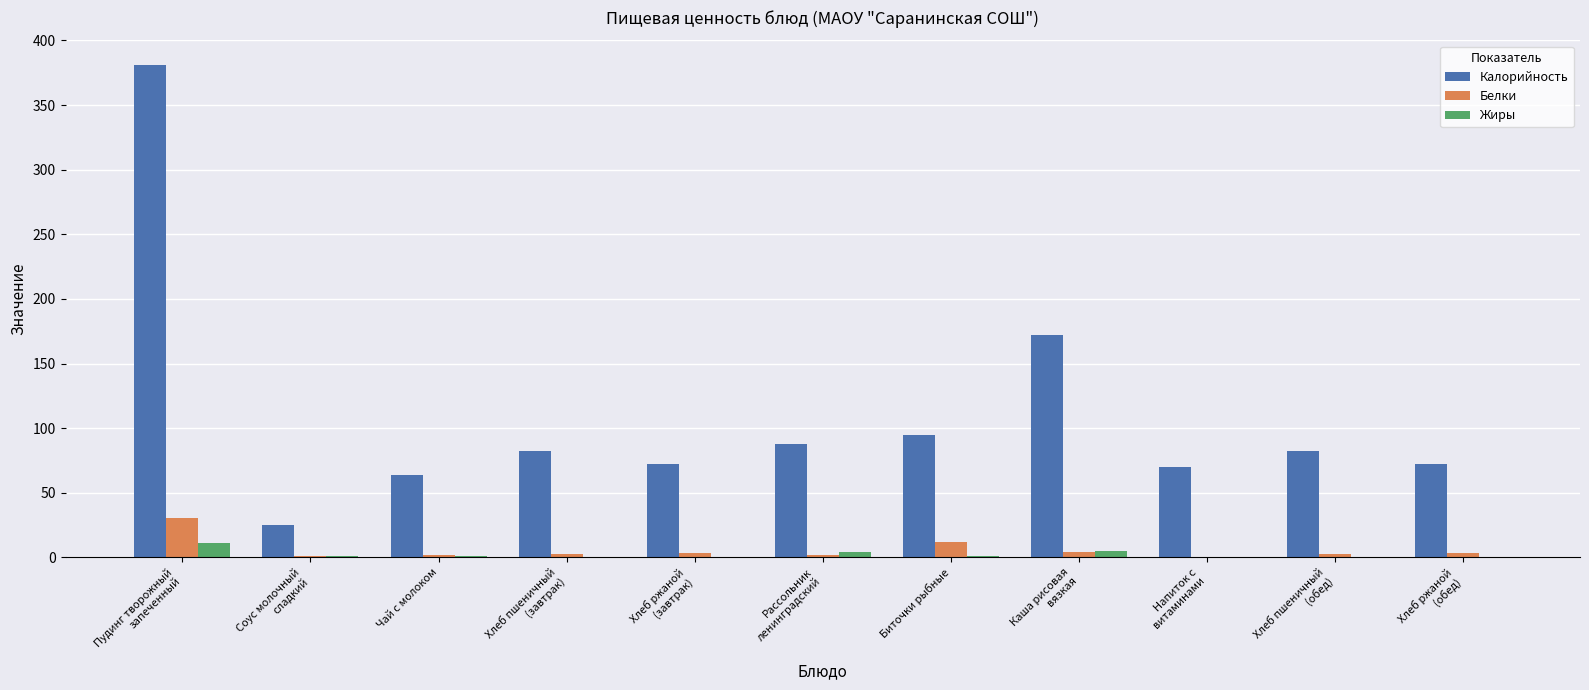

The Калорийность series shows 119.2 at Хлеб ржаной
(обед). True or false?

False